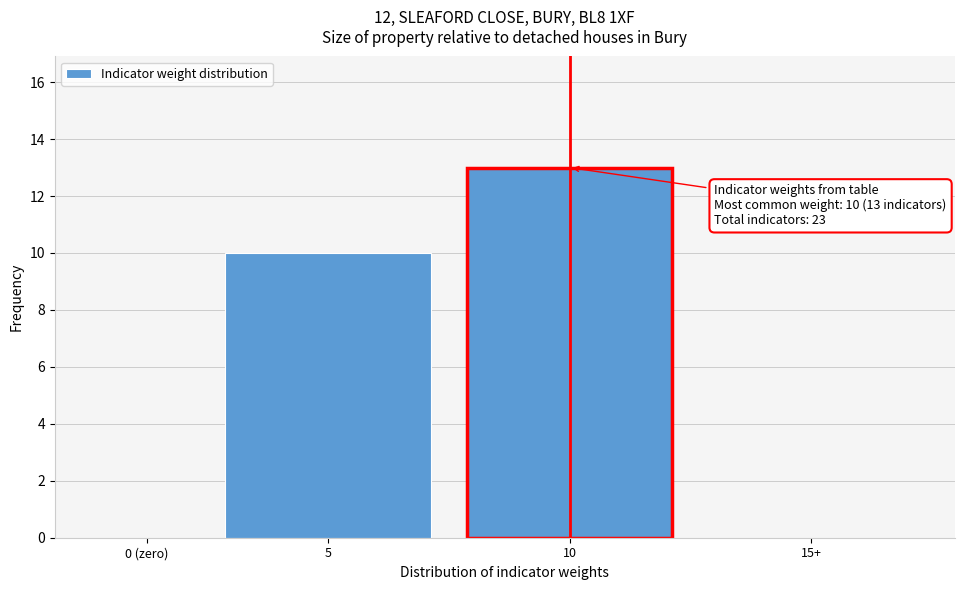

Reading left to right, what are all the values shown in this chart?

0 (zero)=0	5=10	10=13	15+=0